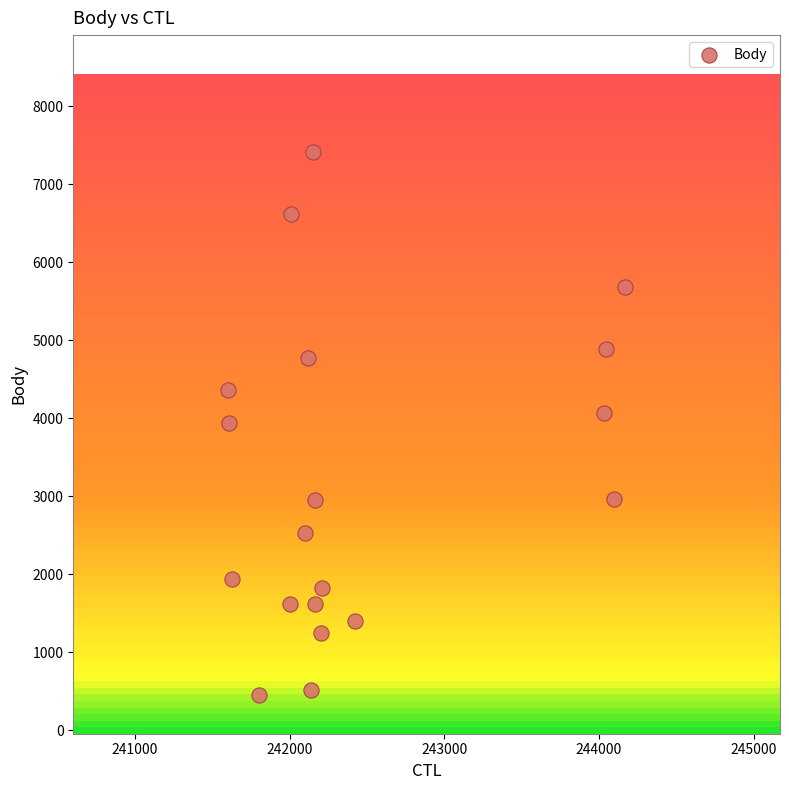

What is the range of X values (max minus min)?

2567